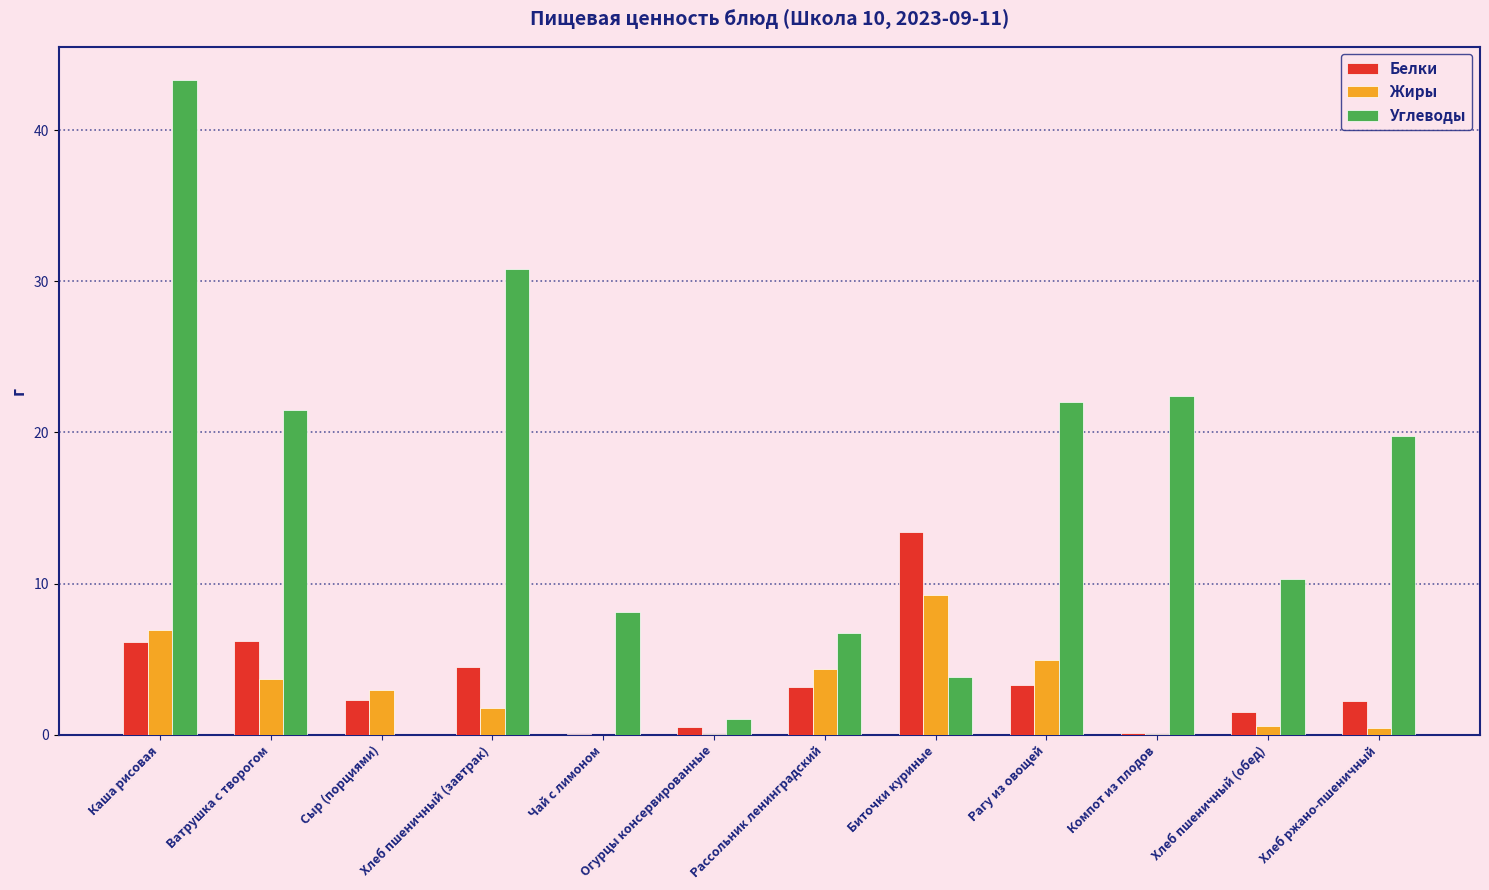

Which series changed the most between Ватрушка с творогом and Чай с лимоном?

Углеводы